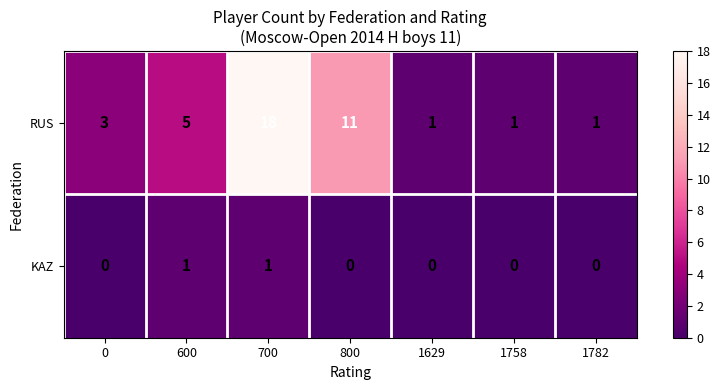

What is the difference between the RUS values at 600 and 700?

13